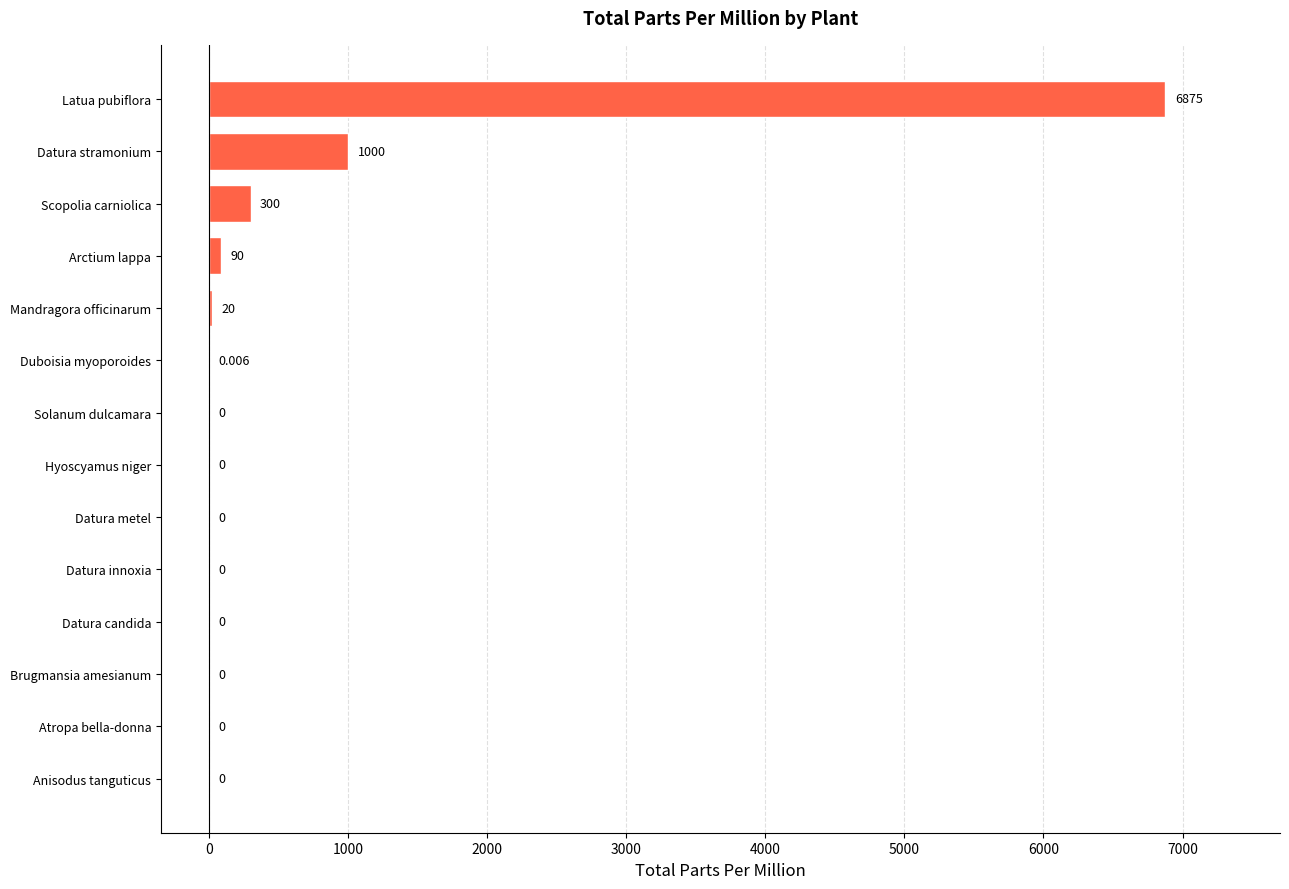

Which has a higher value, Arctium lappa or Solanum dulcamara?

Arctium lappa